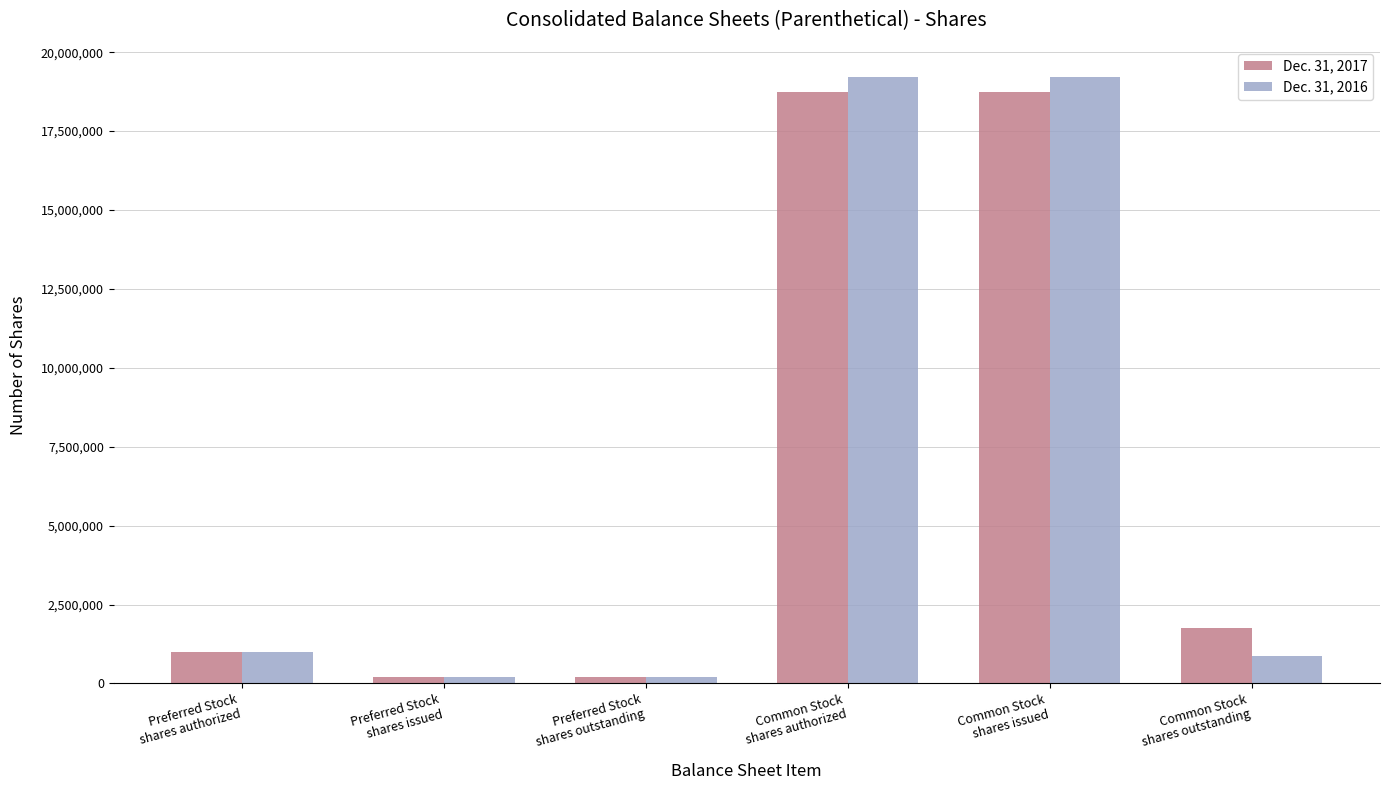

Rank the series by their maximum value, from lowest to highest.

Dec. 31, 2017, Dec. 31, 2016